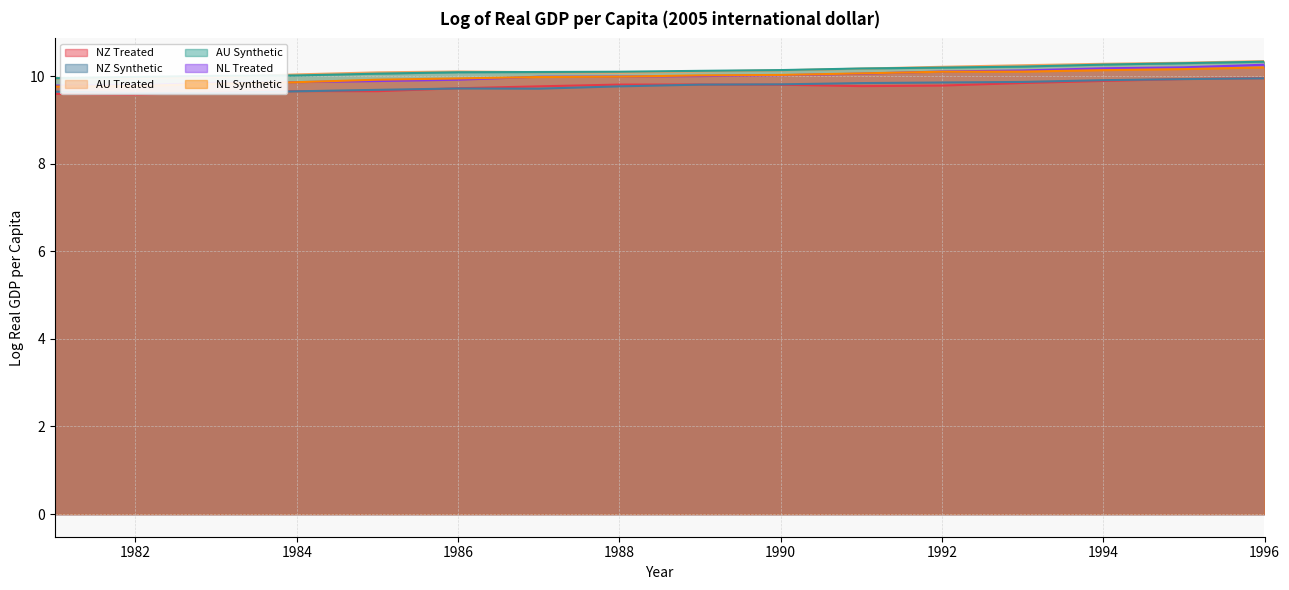

Count the NZ Synthetic values in the range 9 to 10.

16